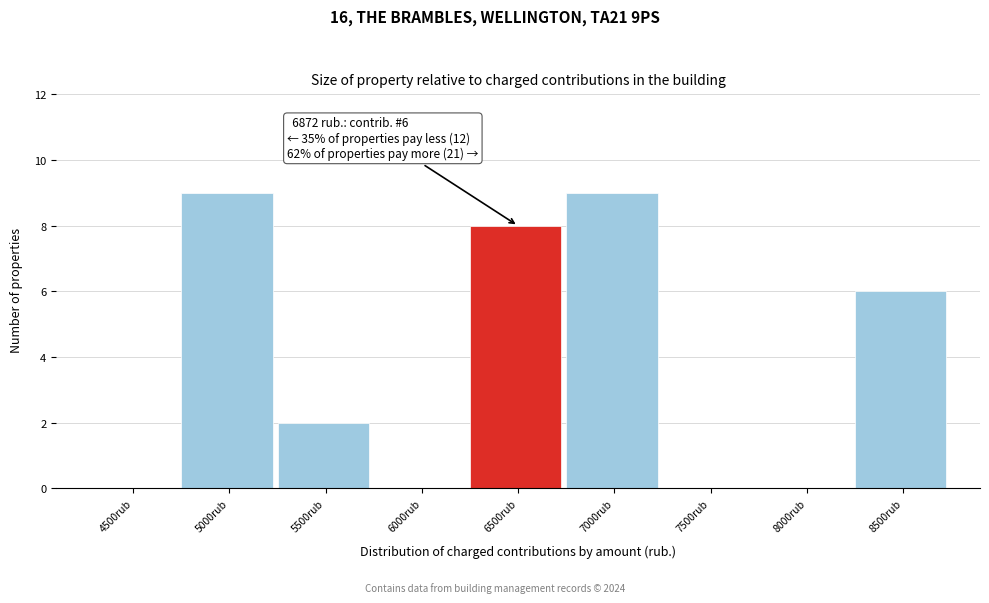

Reading right to left, extract all data points from this chart.

8500rub=6	8000rub=0	7500rub=0	7000rub=9	6500rub=8	6000rub=0	5500rub=2	5000rub=9	4500rub=0